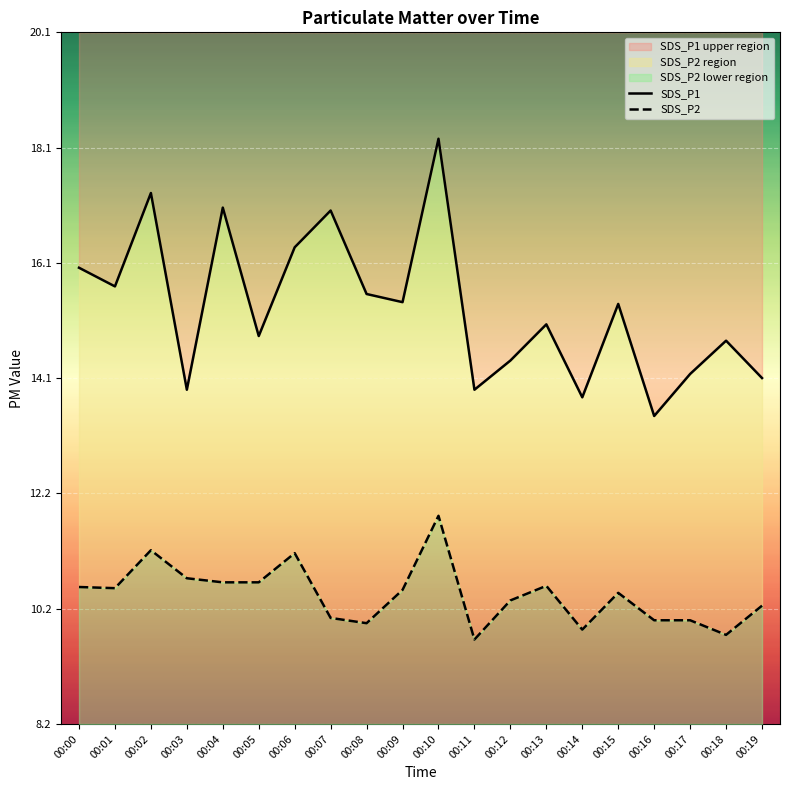

What is the difference between the SDS_P1 values at 00:17 and 00:02?

3.1